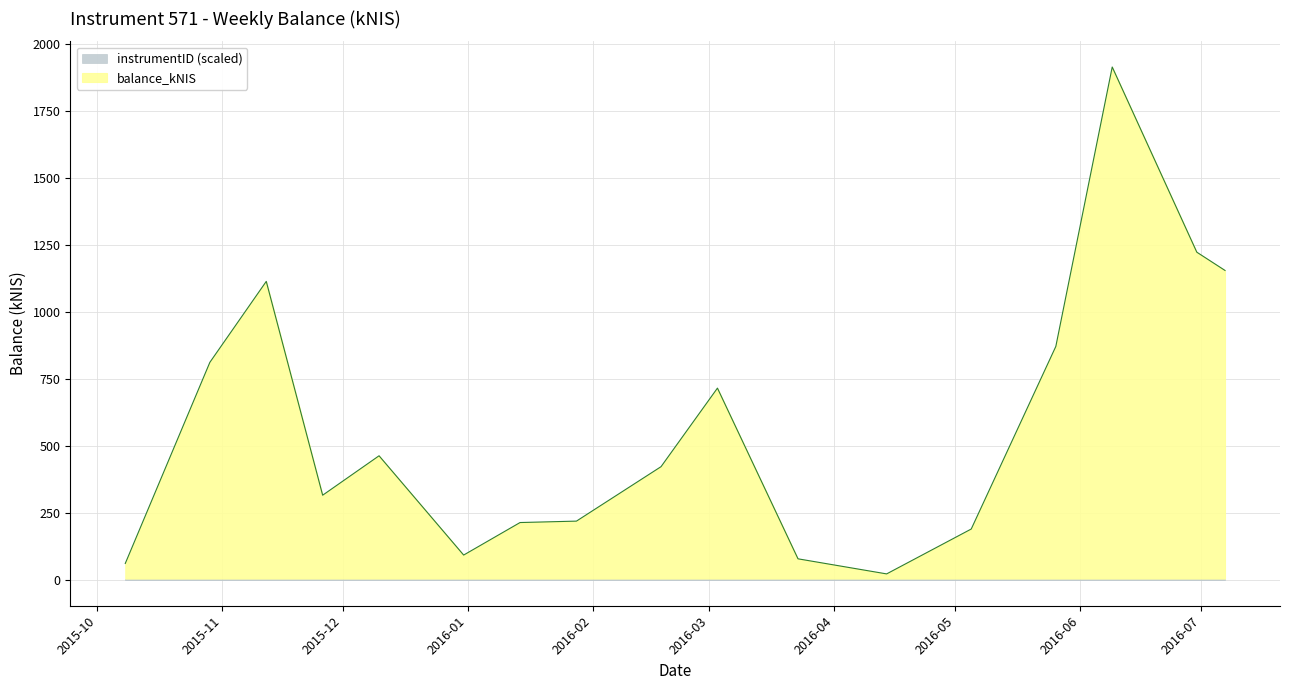

Which has a higher value, 2016-04-14 or 2016-06-30?

2016-06-30